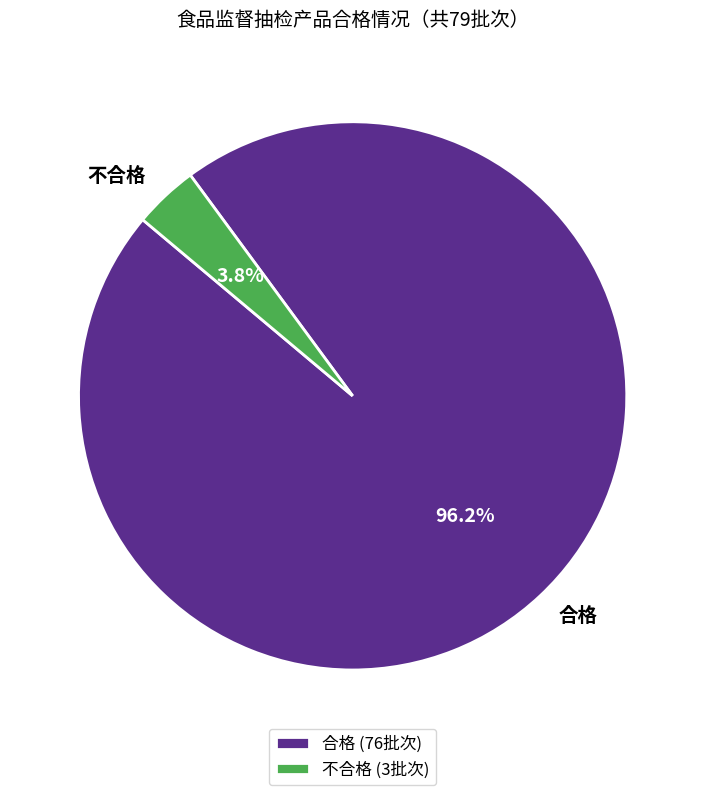

What is the majority slice?

合格